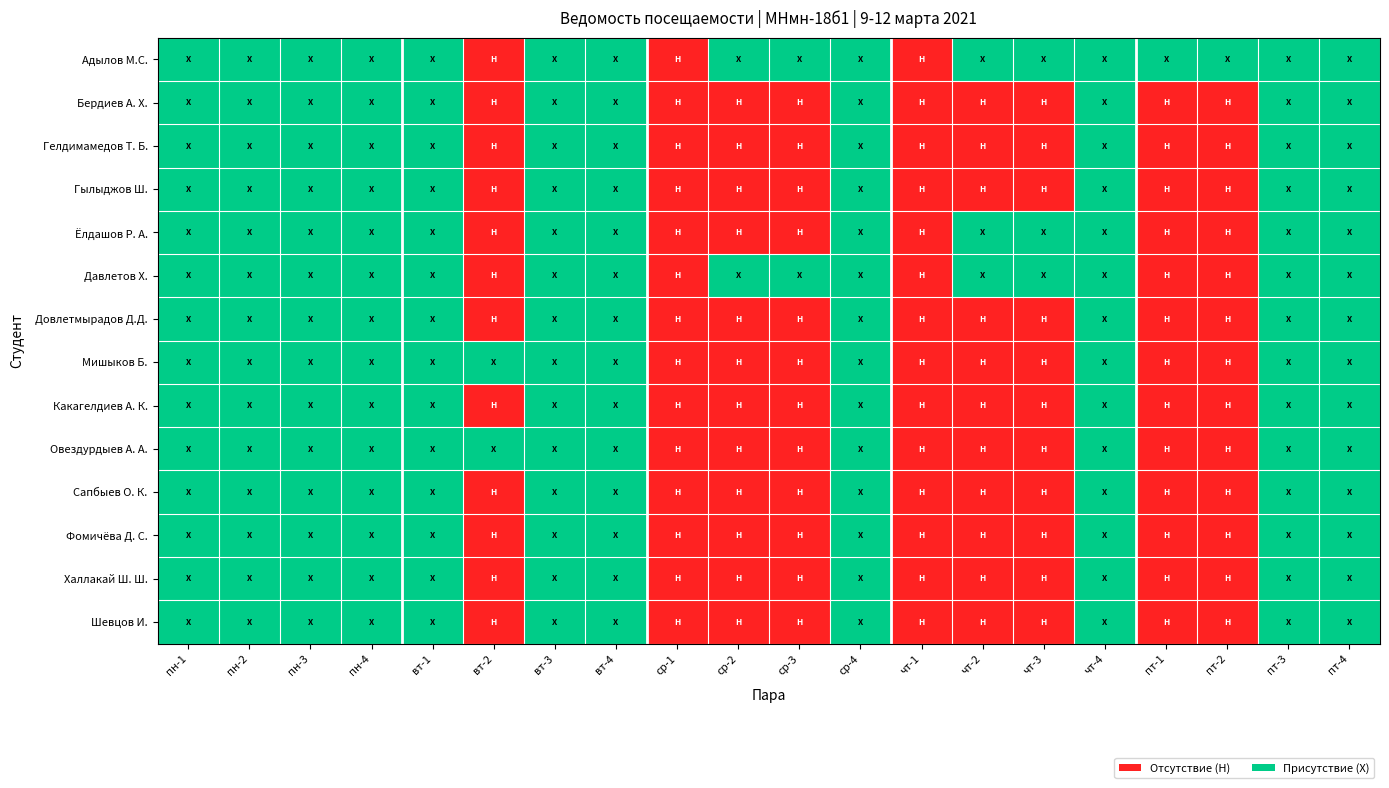

List the series in order of their peak value, lowest first.

Адылов М.С., Бердиев А. Х., Гелдимамедов Т. Б., Гылыджов Ш., Ёлдашов Р. А., Давлетов Х., Довлетмырадов Д.Д., Мишыков Б., Какагелдиев А. К., Овездурдыев А. А., Сапбыев О. К., Фомичёва Д. С., Халлакай Ш. Ш., Шевцов И.